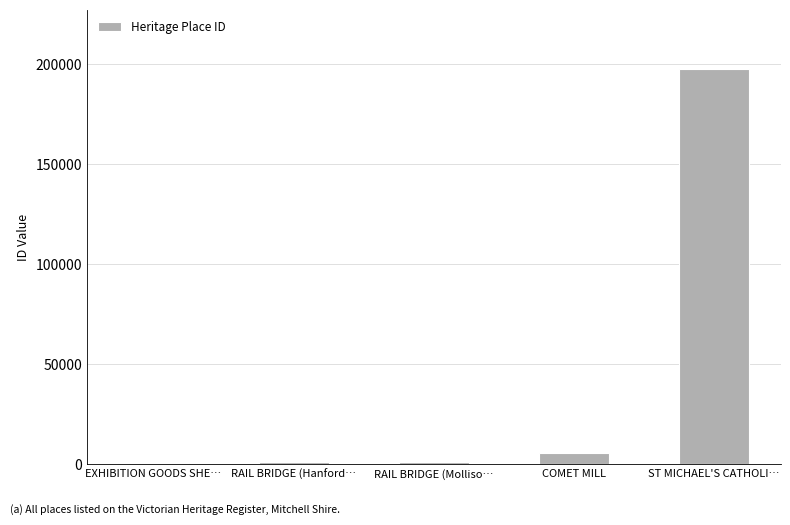

Where is the data nearest to the value 99131?

COMET MILL